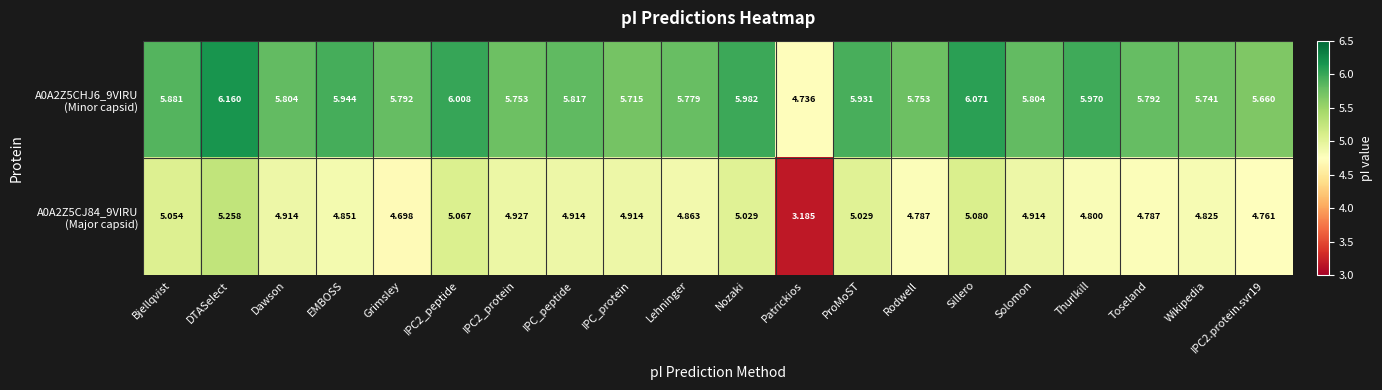

How many series are shown in this chart?

2